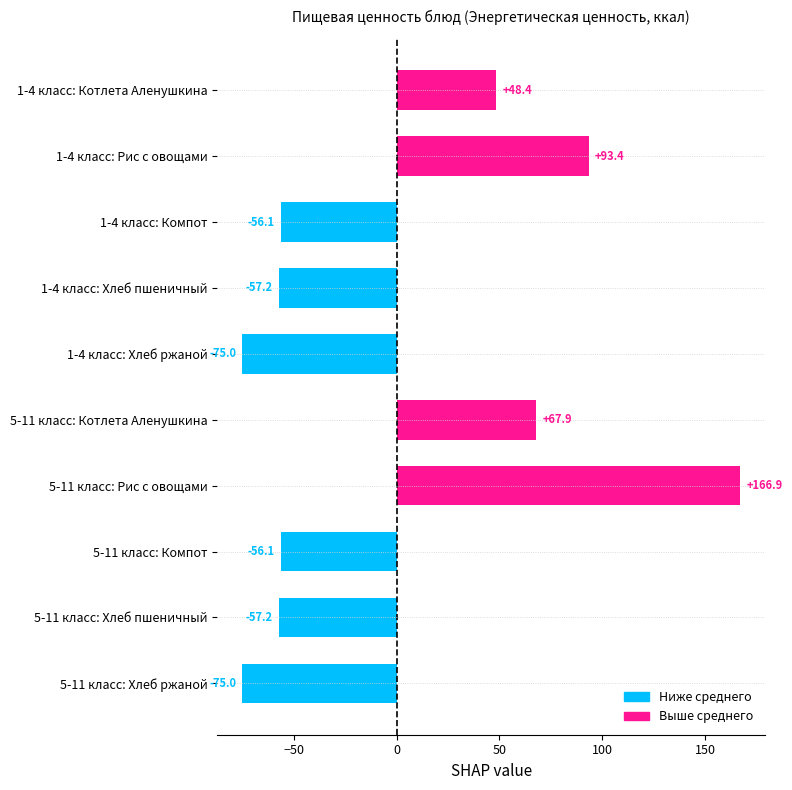

What is the approximate value at 1-4 класс: Хлеб ржаной?

-75.0